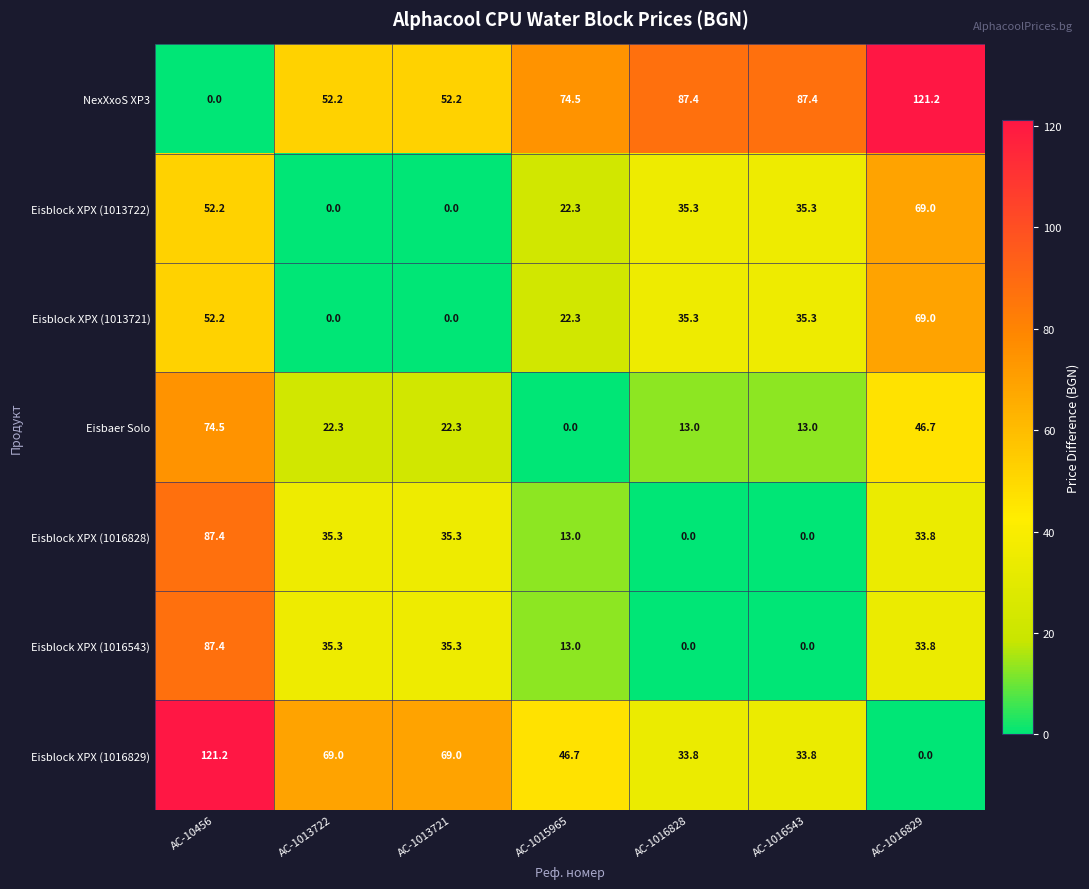

What is the total value across all series at AC-1016828?

204.8